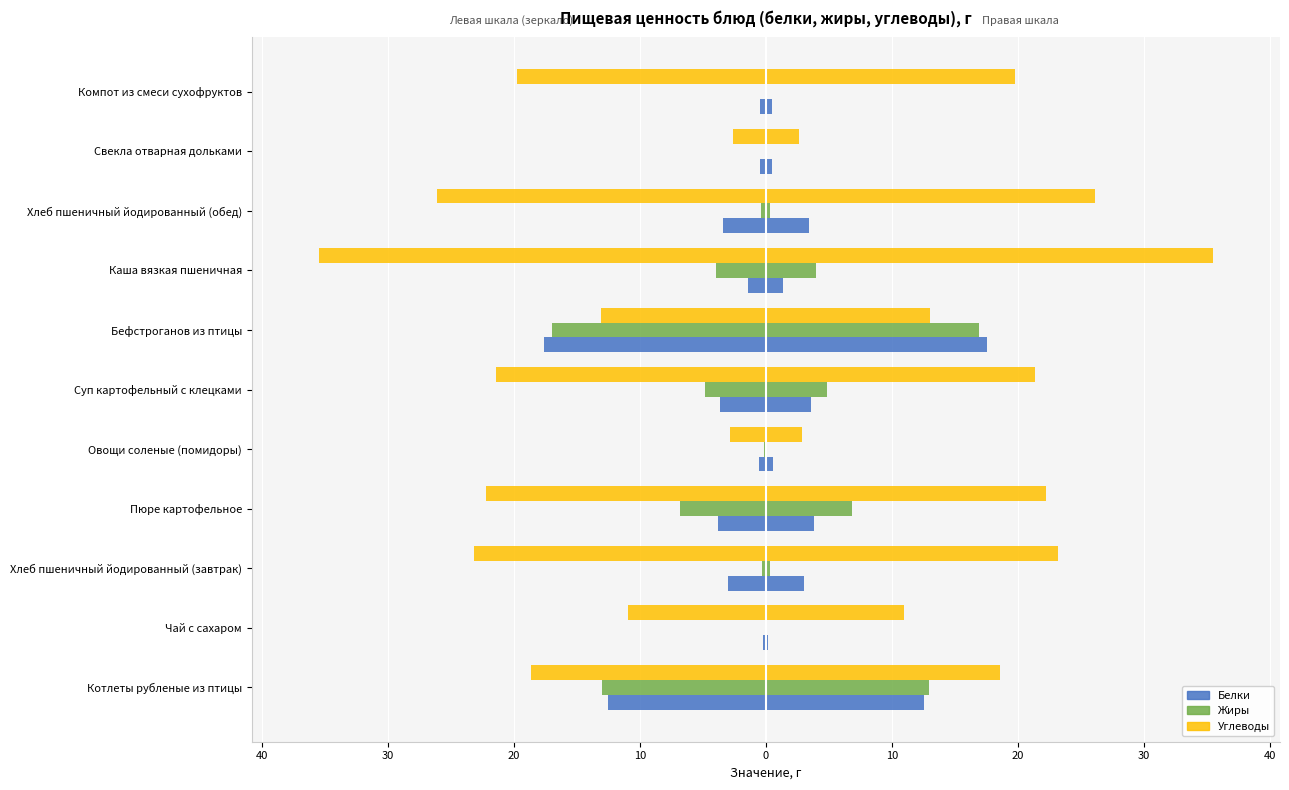

What is the sum of all Жиры values?

-46.4